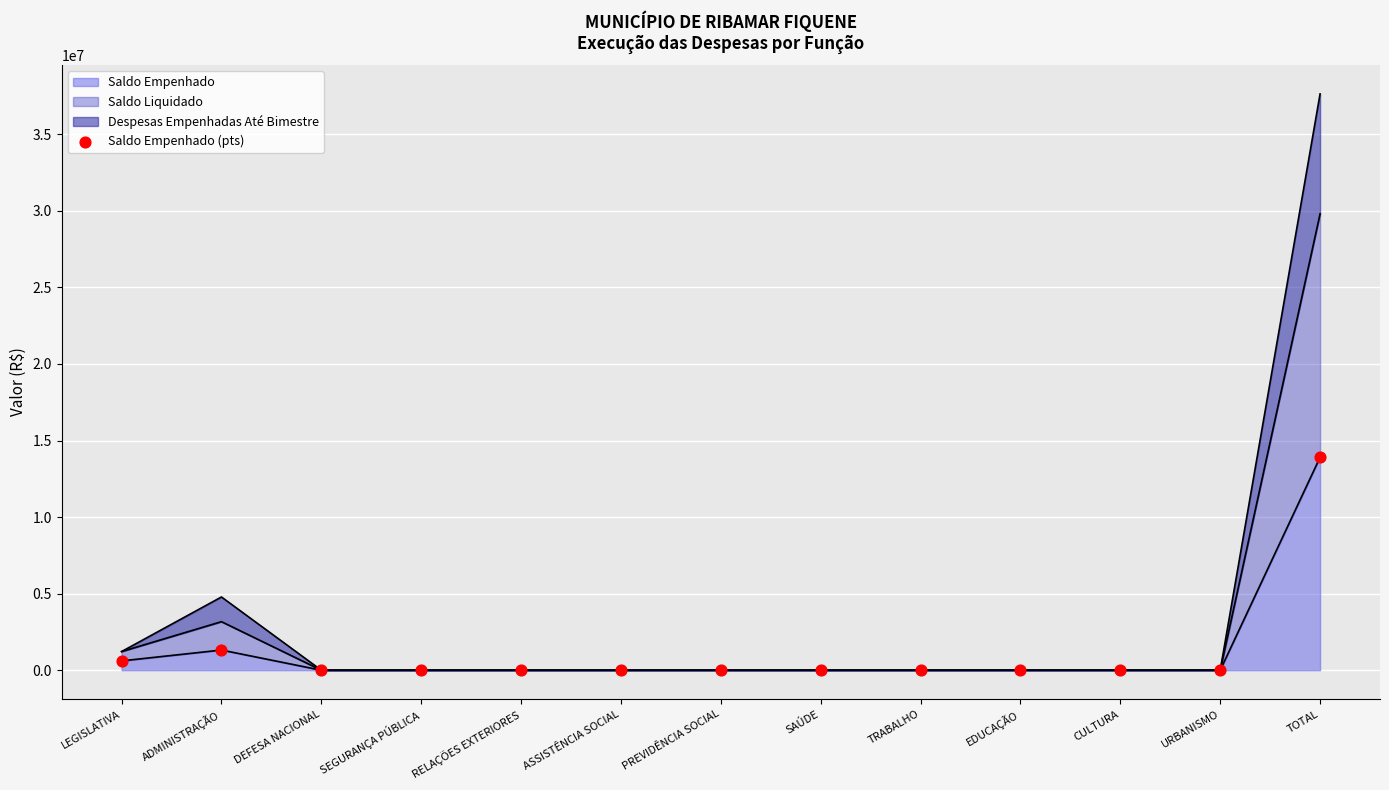

Between LEGISLATIVA and SAÚDE, which is larger?

LEGISLATIVA